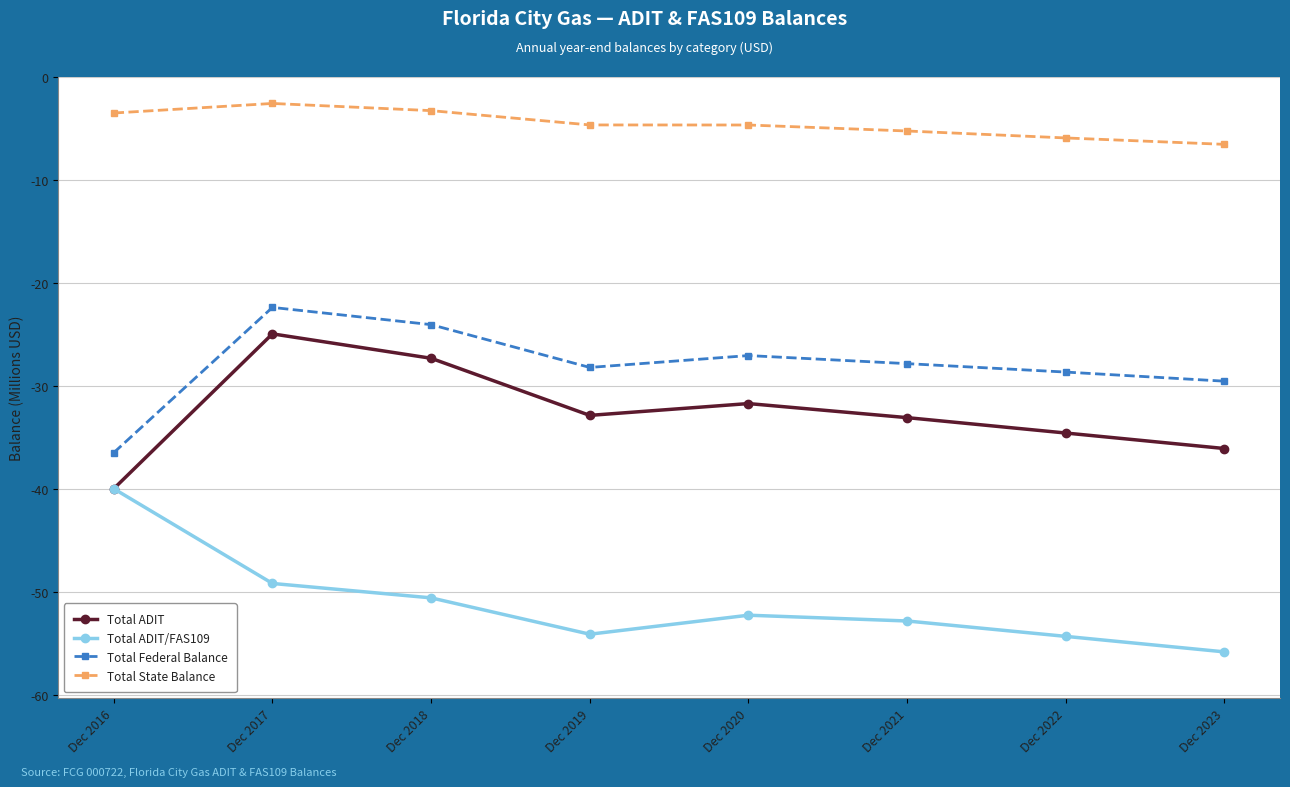

How many interior local valleys does the Total ADIT series have?

1